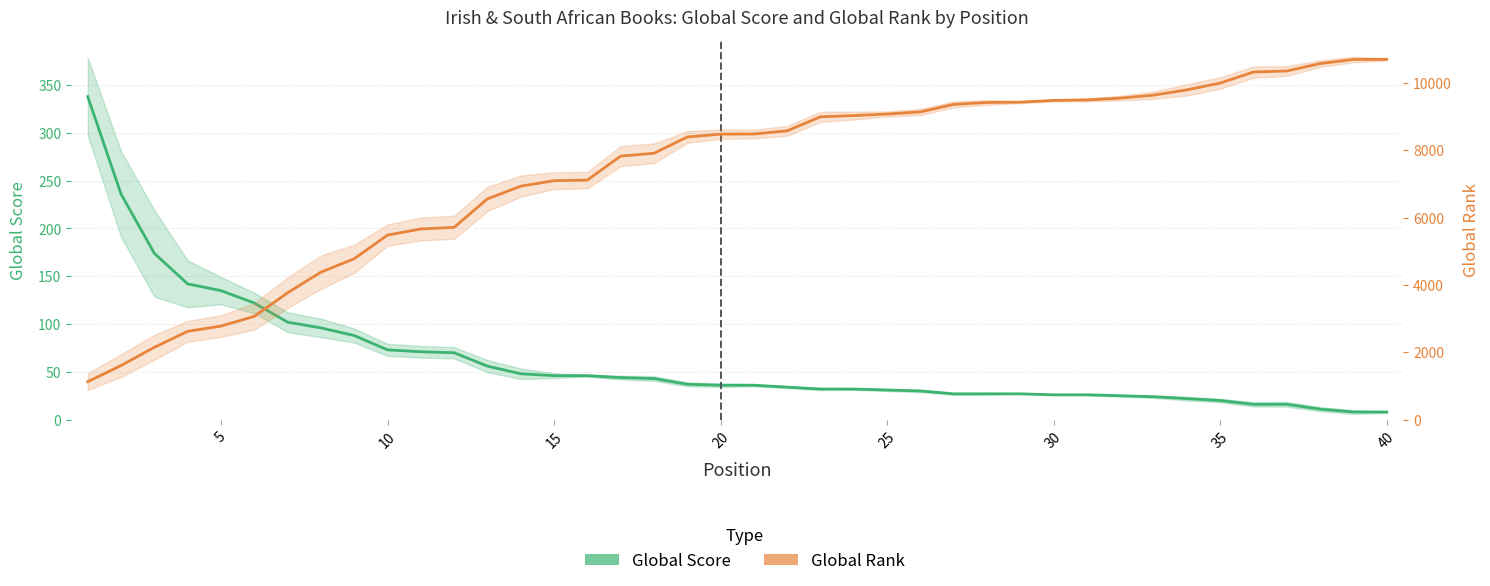

At how many categories does at least one series exceed 10357?

3